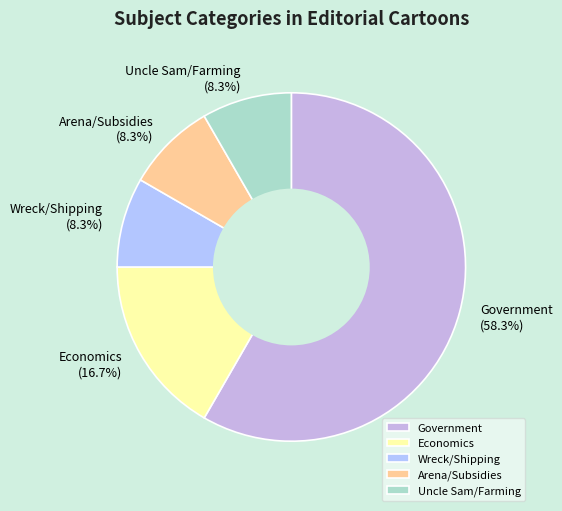

How many slices are in this pie chart?

5